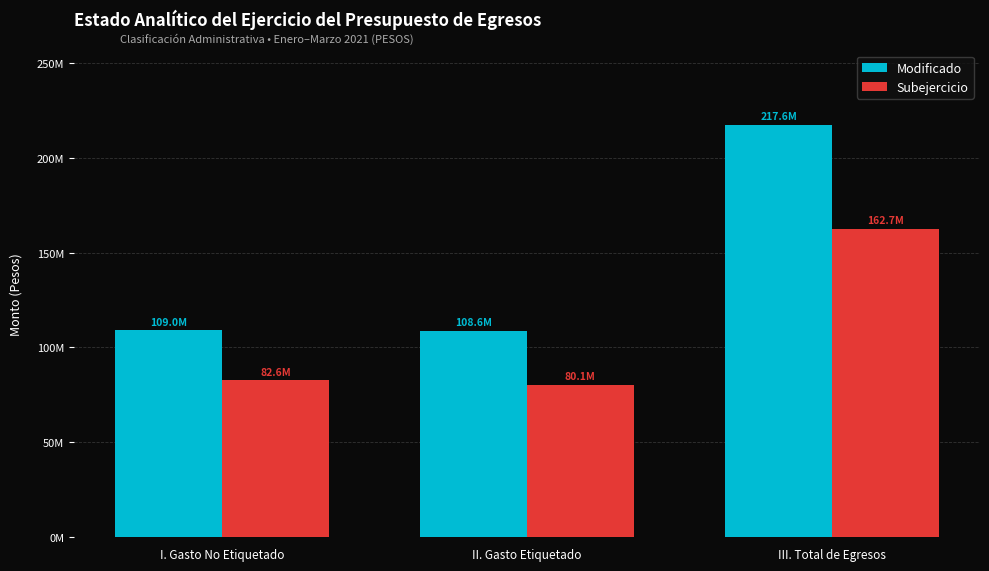

Where is Subejercicio nearest to the value 121372061?

I. Gasto No Etiquetado